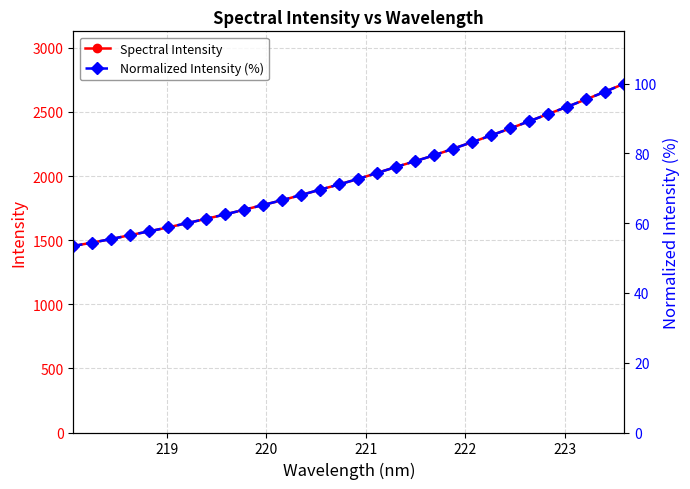

How many values in the Normalized Intensity (%) series are below 72?

15